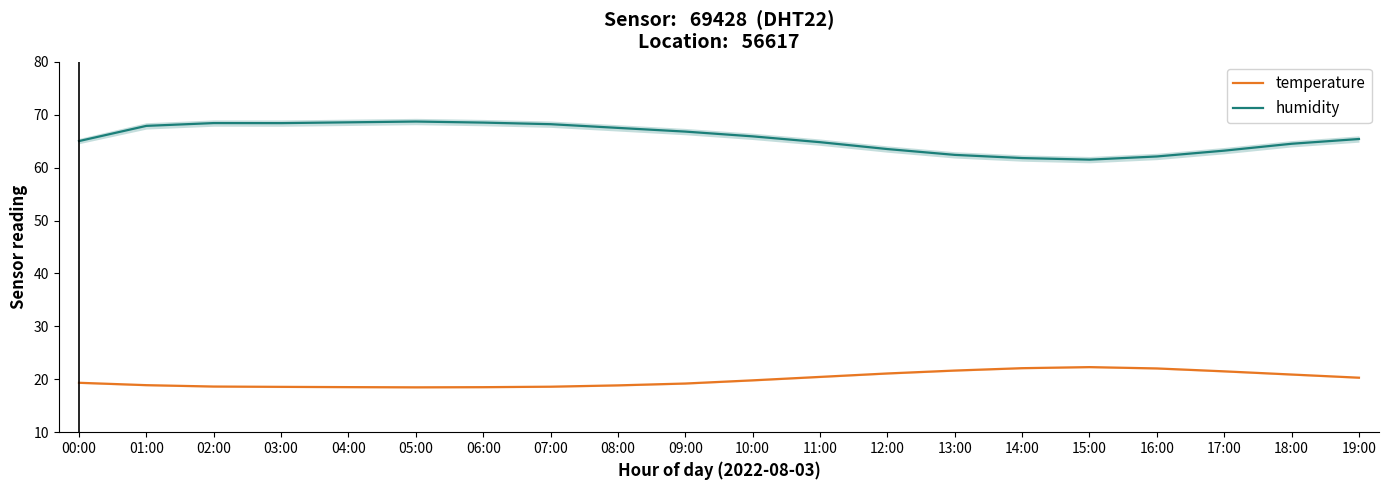

Count the number of categories in the chart.

20